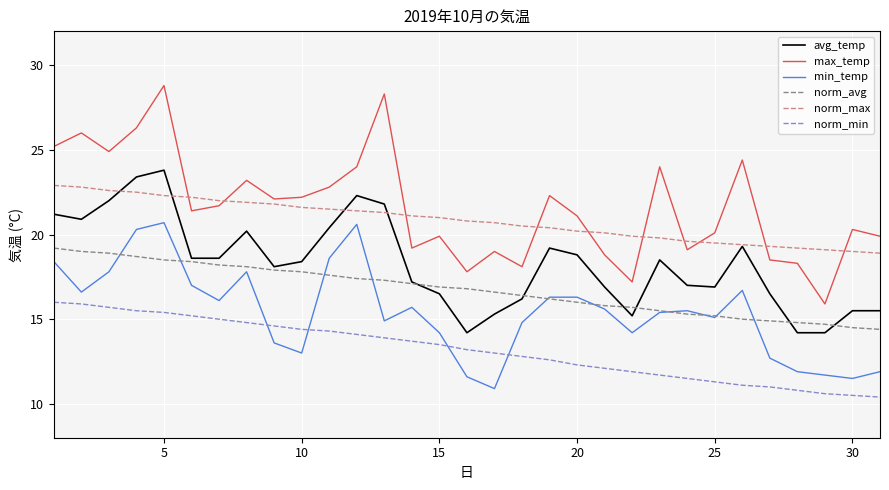

What is the sum of all norm_avg values?

518.8